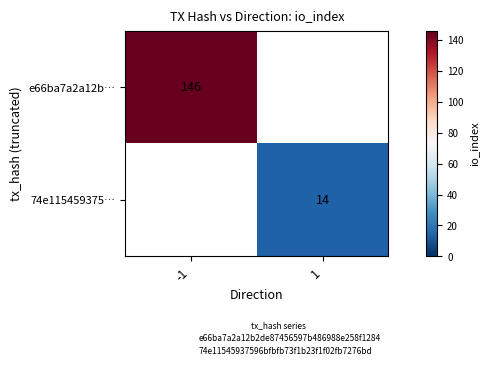

Is it true that e66ba7a2a12b… equals 79.1 at -1?

False